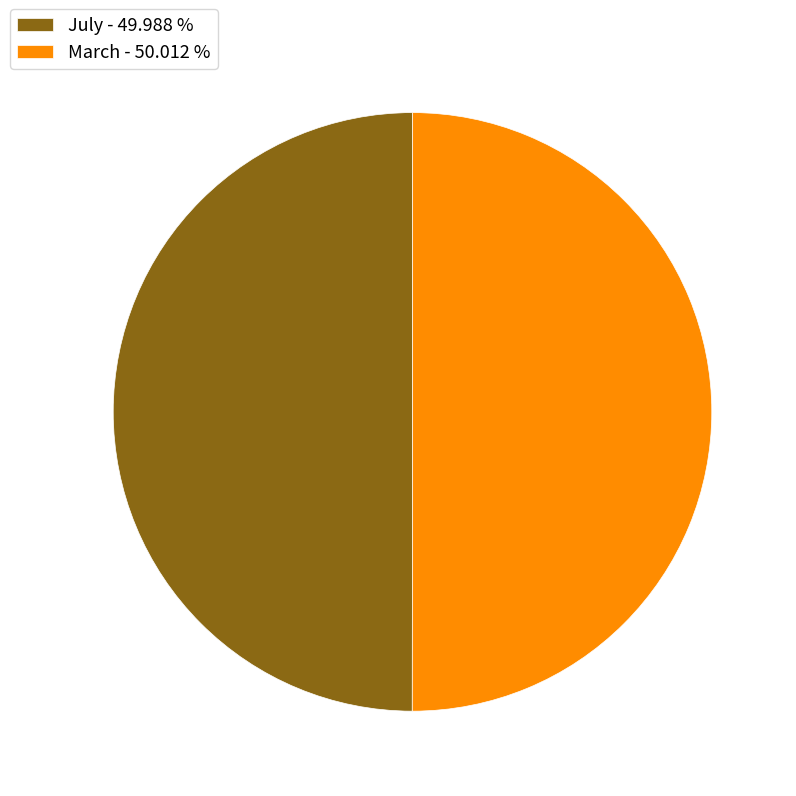

Do March - 50.012 % and July - 49.988 % together represent more than half of the pie?

Yes